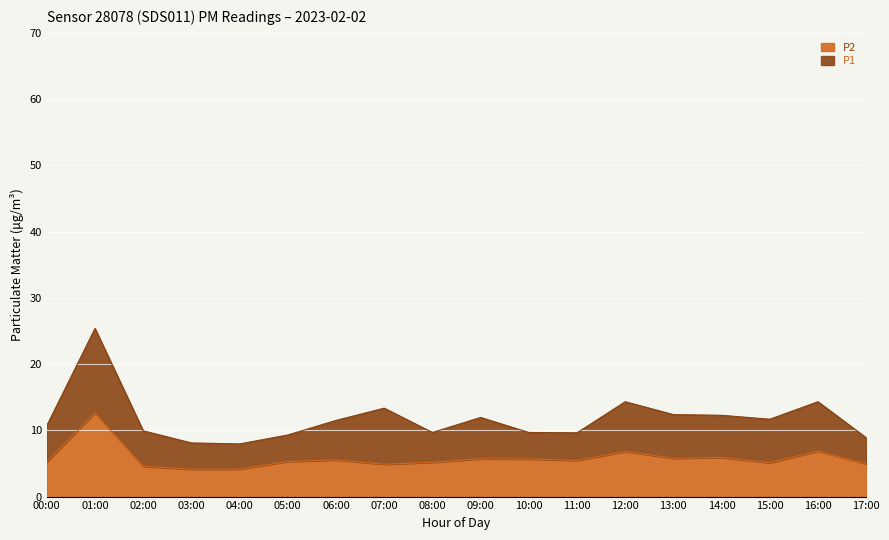

How many values in the P1 series exceed 11?

9